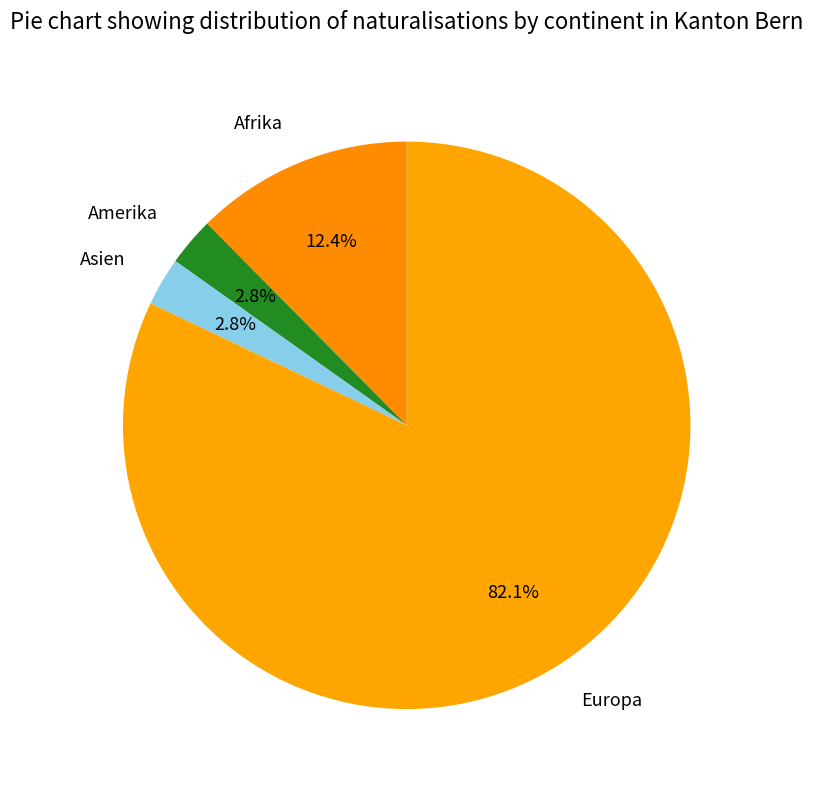

To the nearest percent, what portion does Afrika represent?

12%